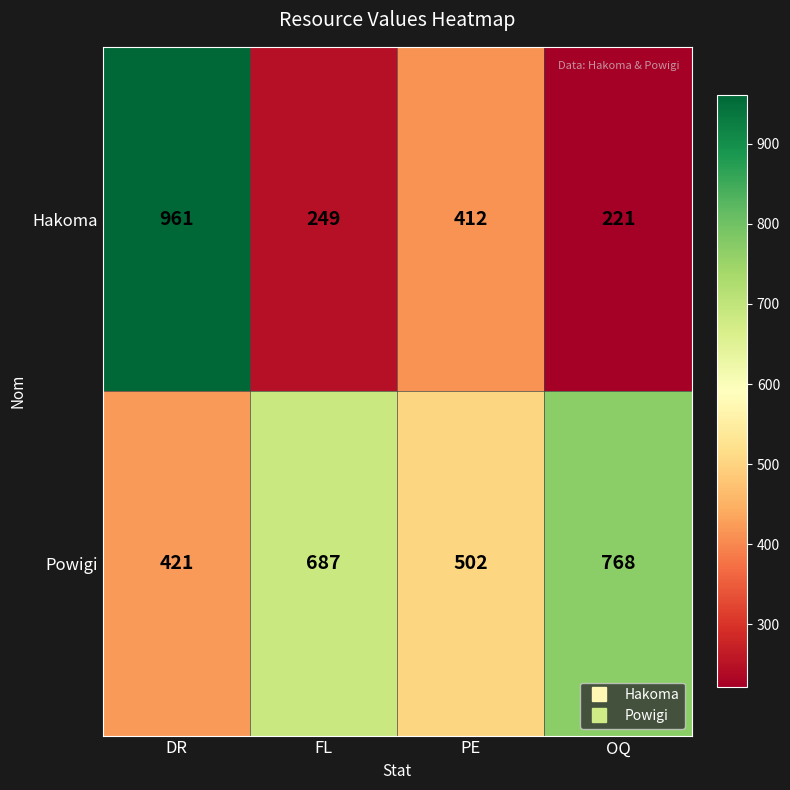

What is the sum of the Powigi values at FL and PE?

1189